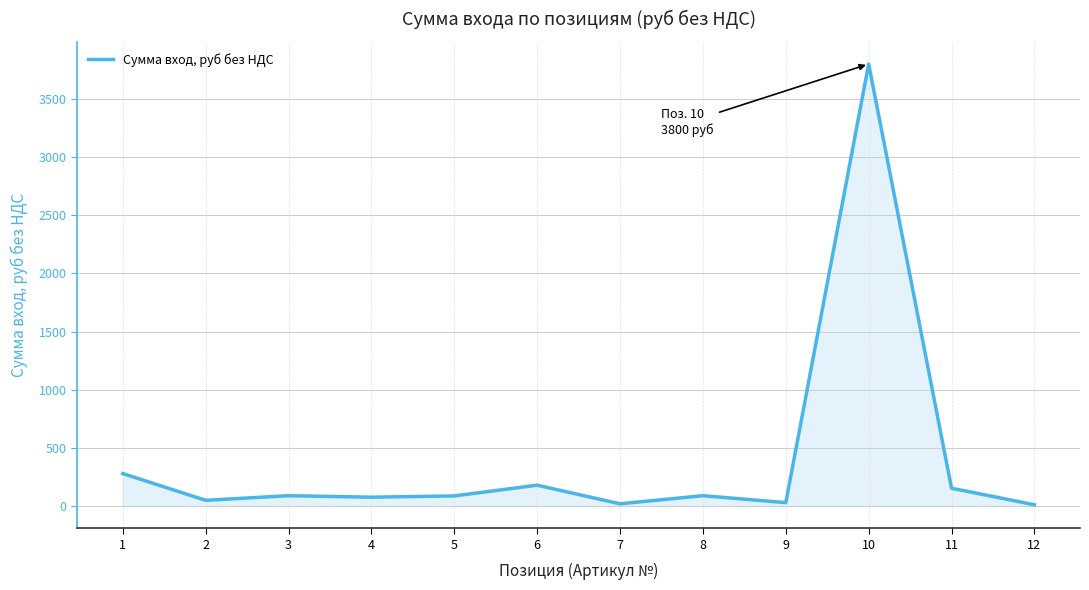

What is the difference between the maximum and minimum values?

3788